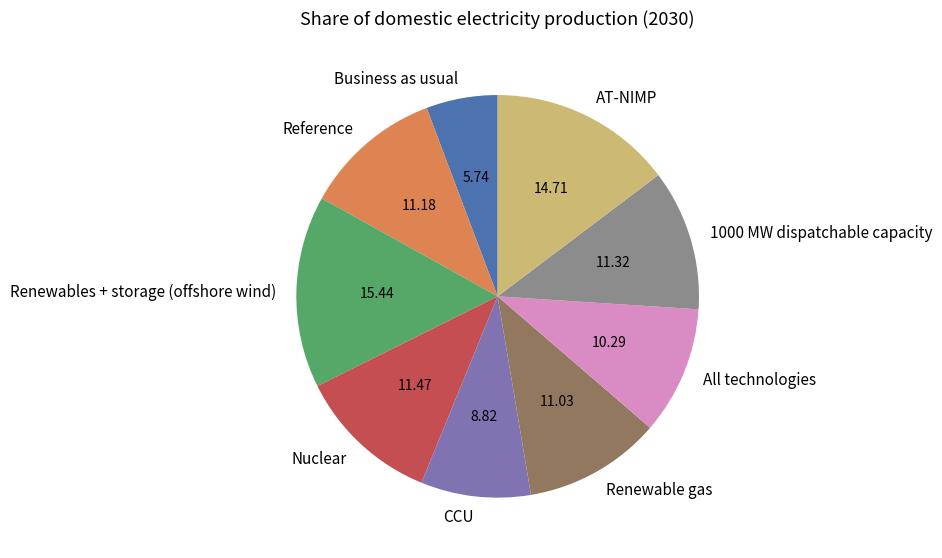

Combined, do CCU and Renewable gas account for over 50%?

No